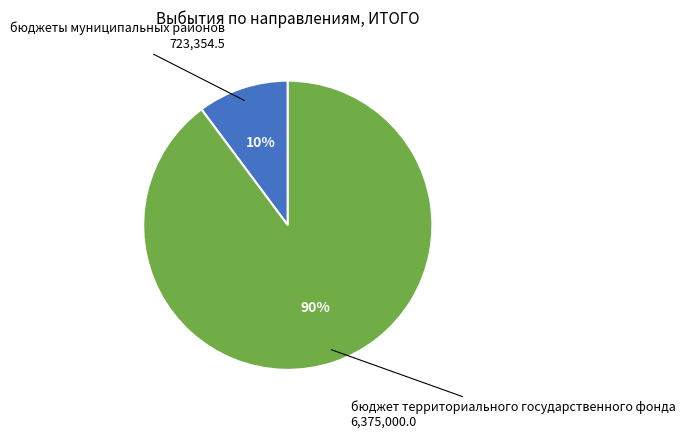

To the nearest percent, what is the average slice percentage?

50%